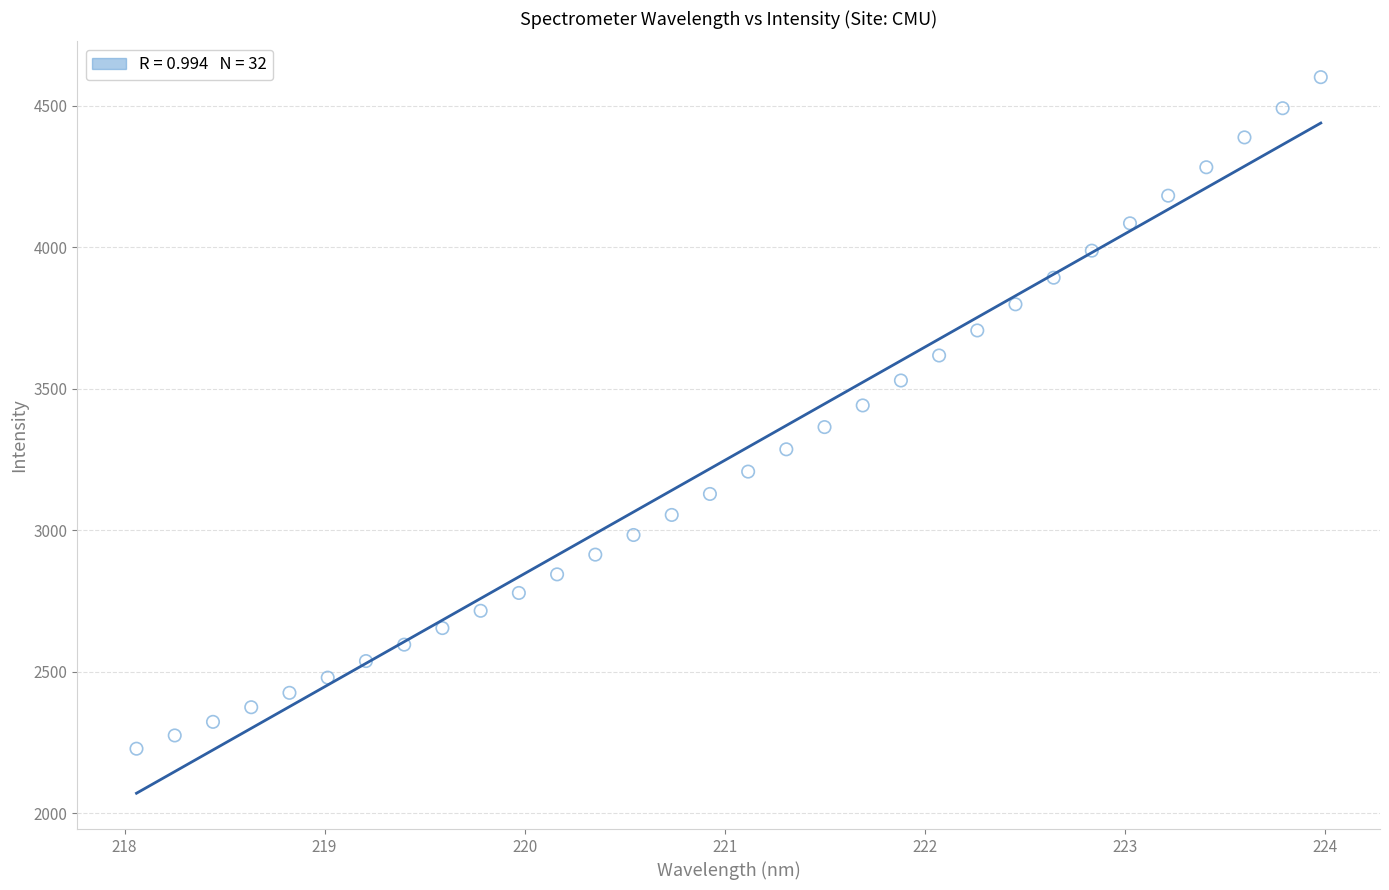

What is the range of Y values (max minus min)?

2372.9